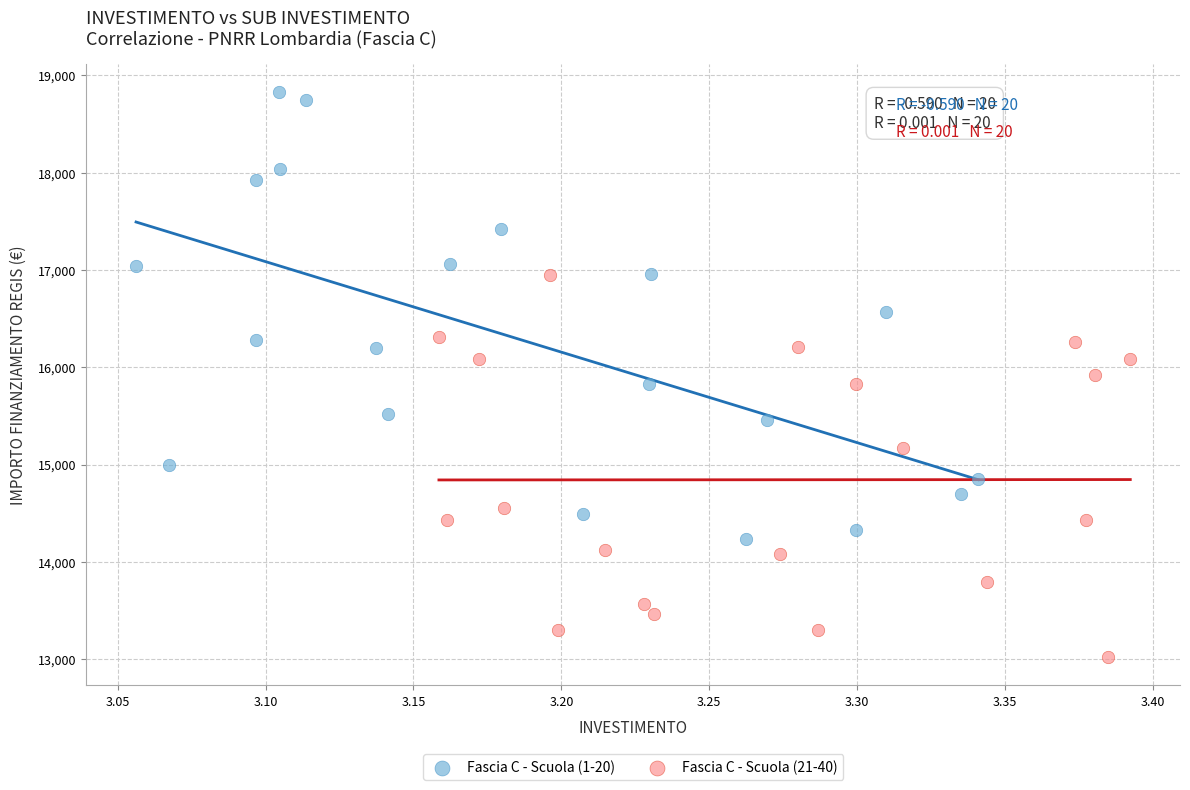

Which series contains the lowest Y value?

Fascia C - Scuola (21-40)